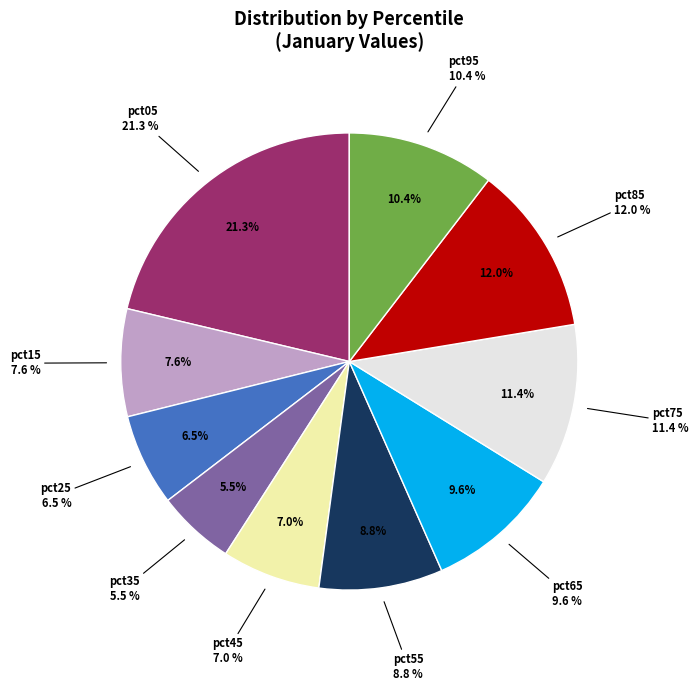

To the nearest percent, what is the combined percentage of pct85 and pct25?

18%